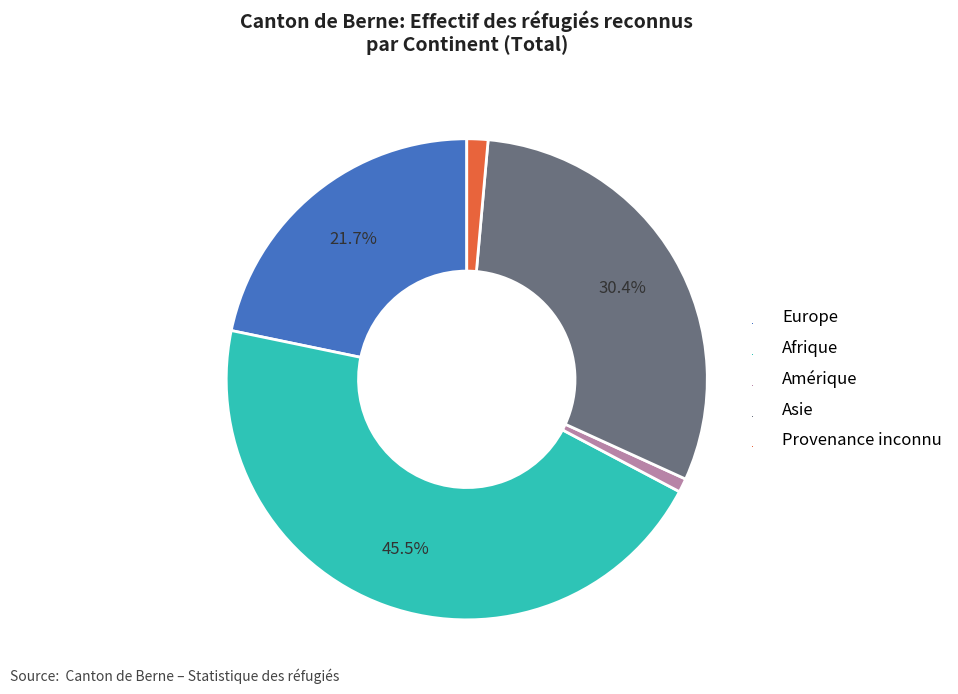

Which has a higher value, Asie or Amérique?

Asie